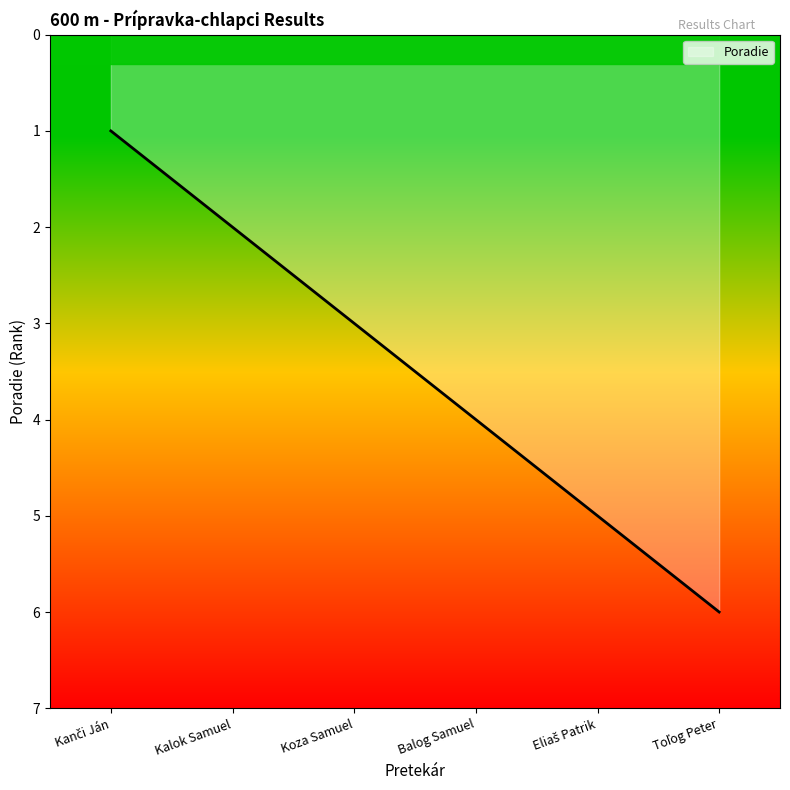

Is it true that the value at Kanči Ján is 0?

False